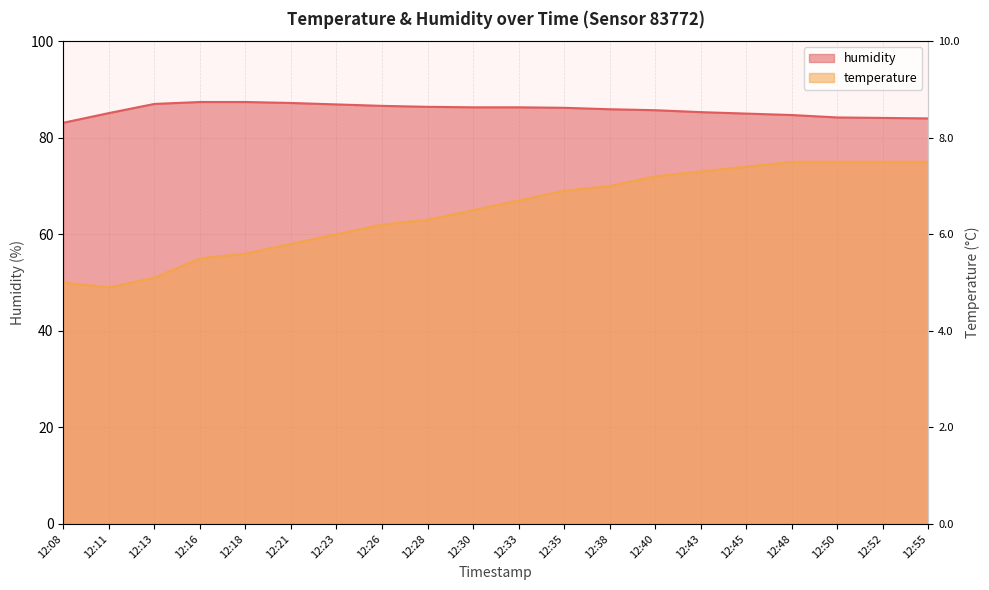

Is it true that temperature equals 114.9 at 12:35?

False